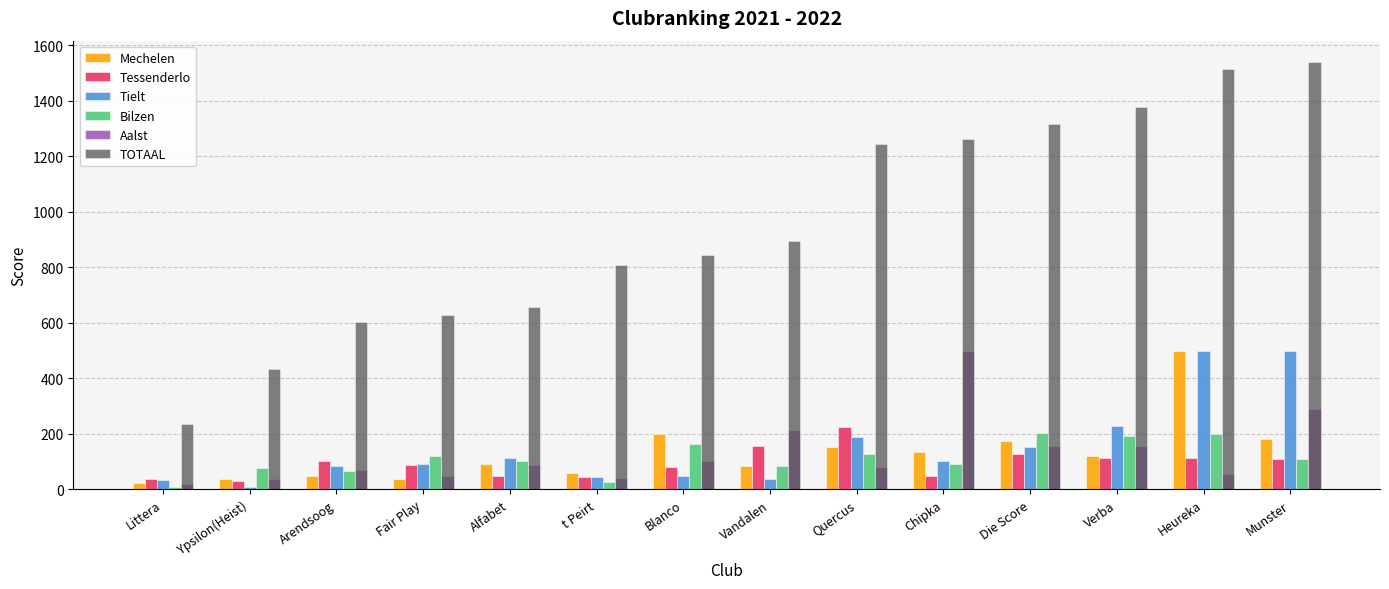

What is the difference between the maximum and minimum values in the Bilzen series?

195